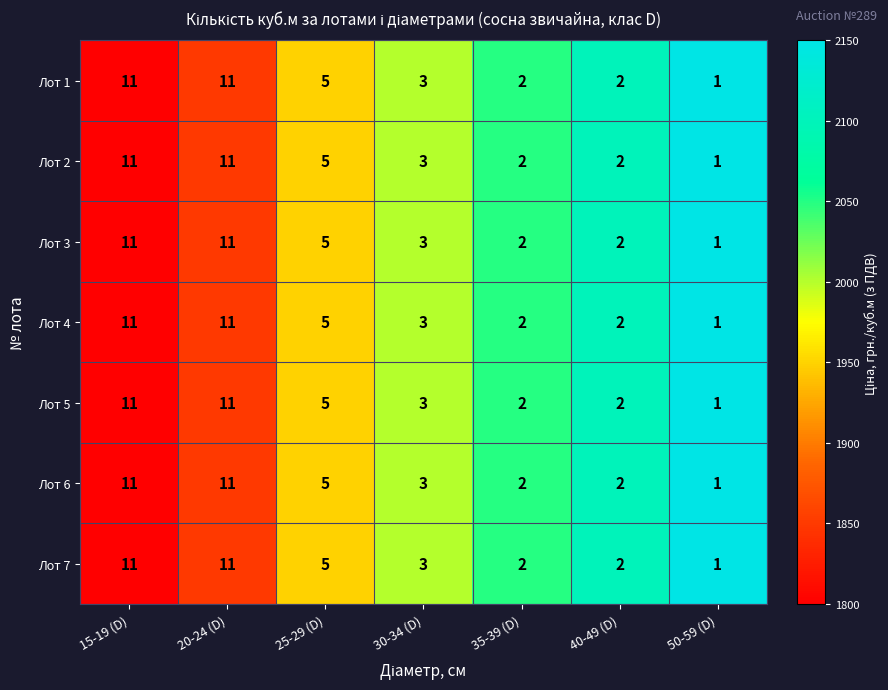

Is it true that Лот 5 equals 11 at 15-19 (D)?

True